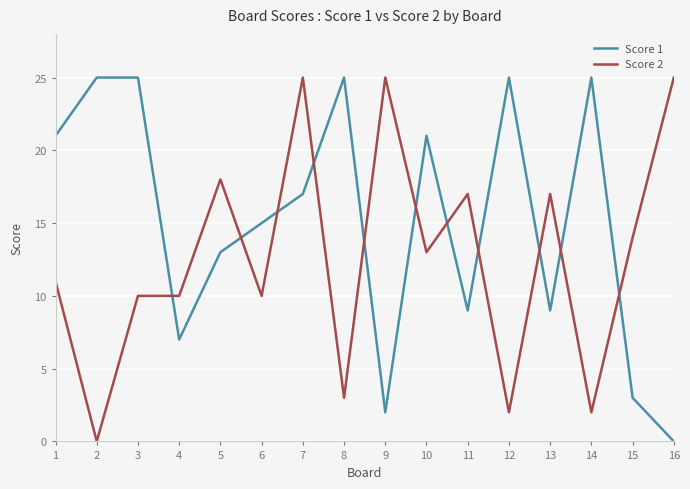

Which series has the largest total across all categories?

Score 1